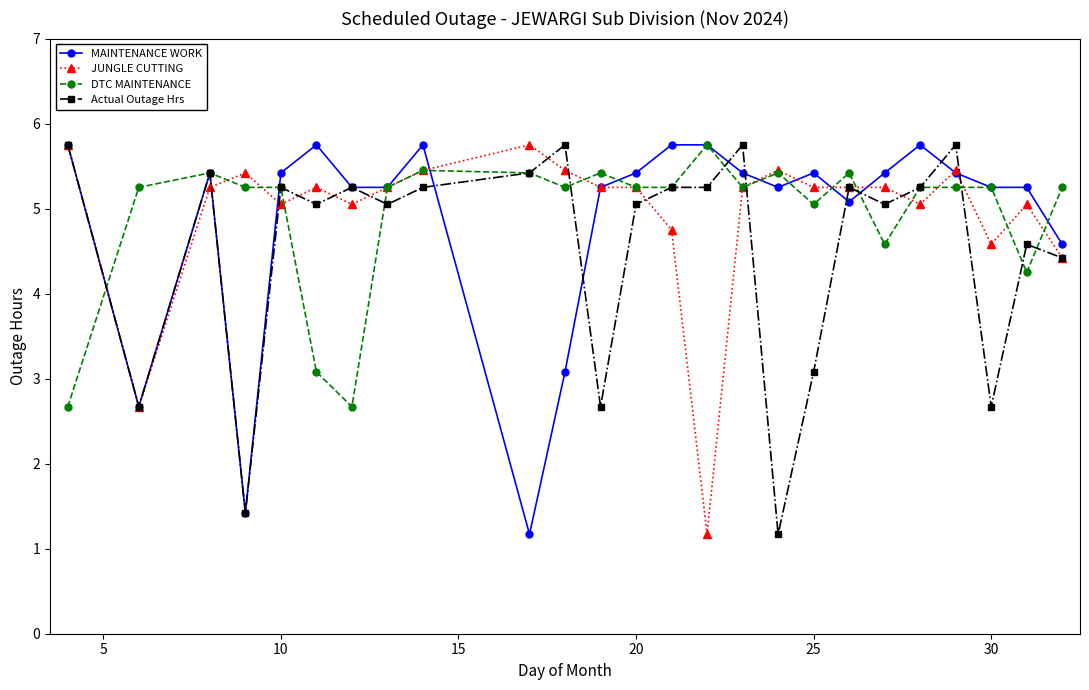

At how many categories does at least one series exceed 4?

25